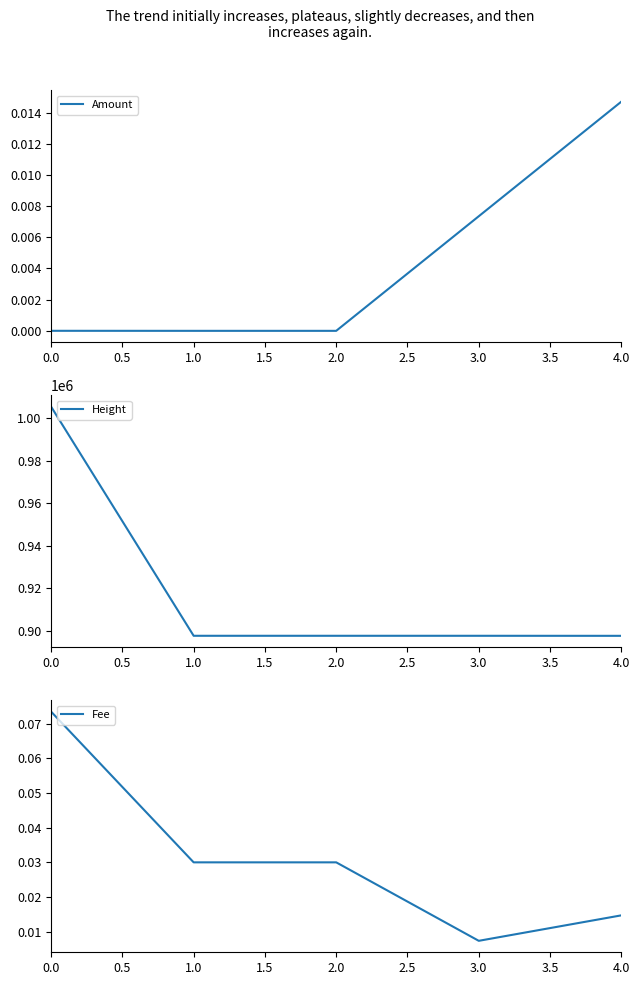

True or false: Fee and Amount intersect in this chart.

False